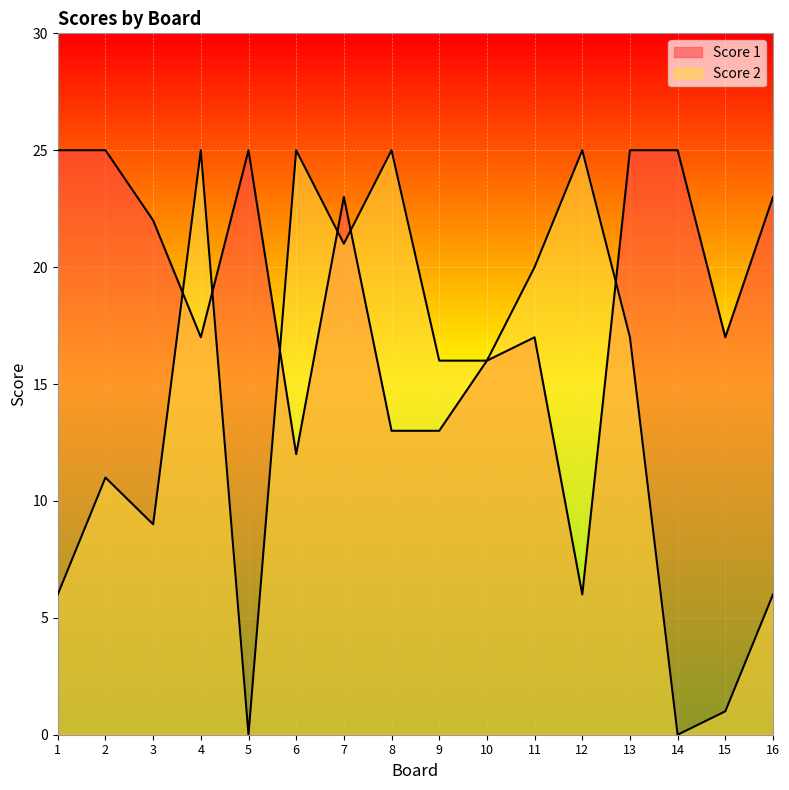

Which category has the lowest value across all series?

5